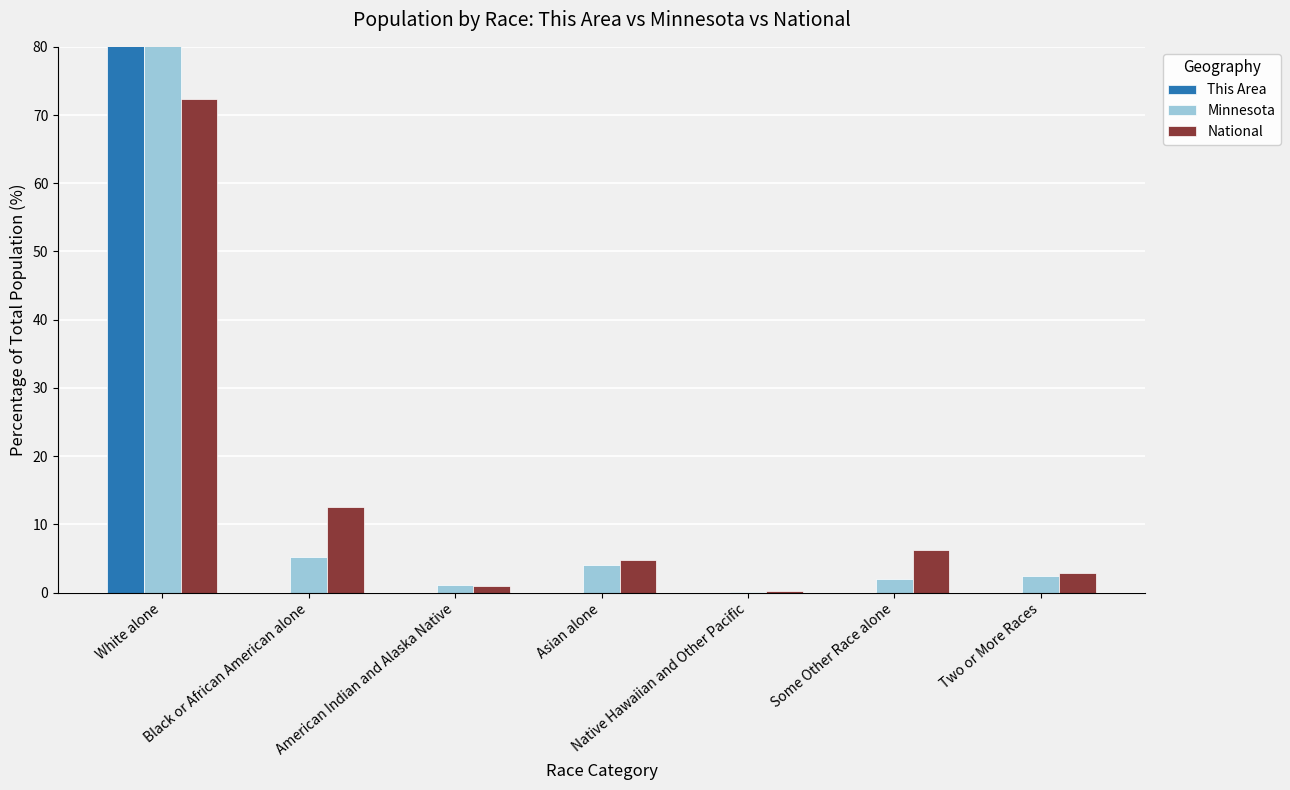

What are all the series names shown in the legend?

This Area, Minnesota, National